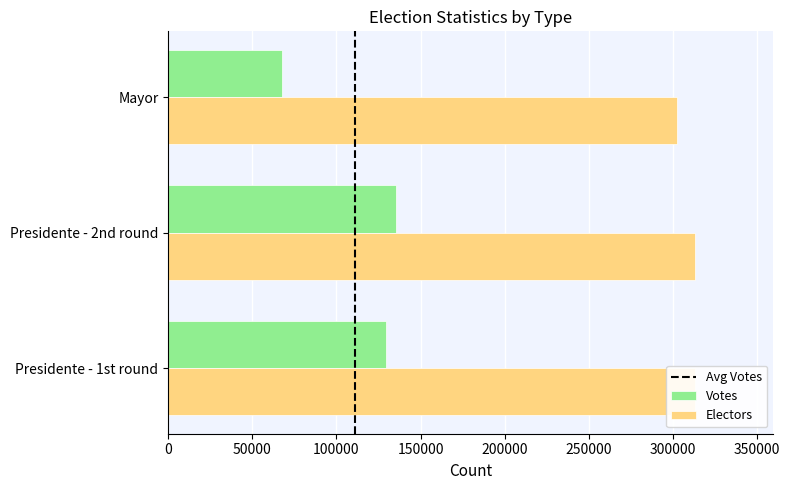

Reading left to right, transcribe all the data shown in this chart.

Votes: 129631	135376	67509
Electors: 312750	312750	302535